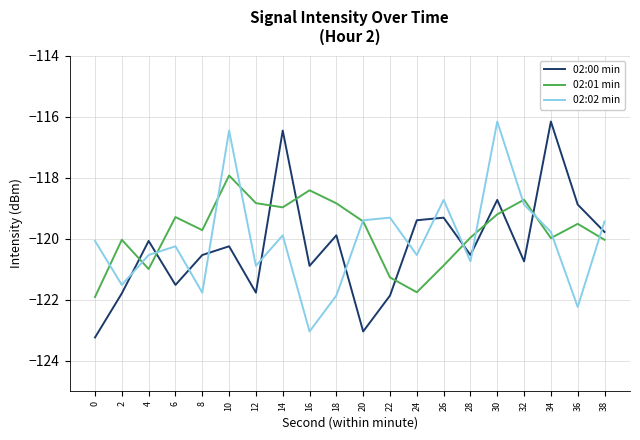

Where does the 02:02 min series first go above -120?

10